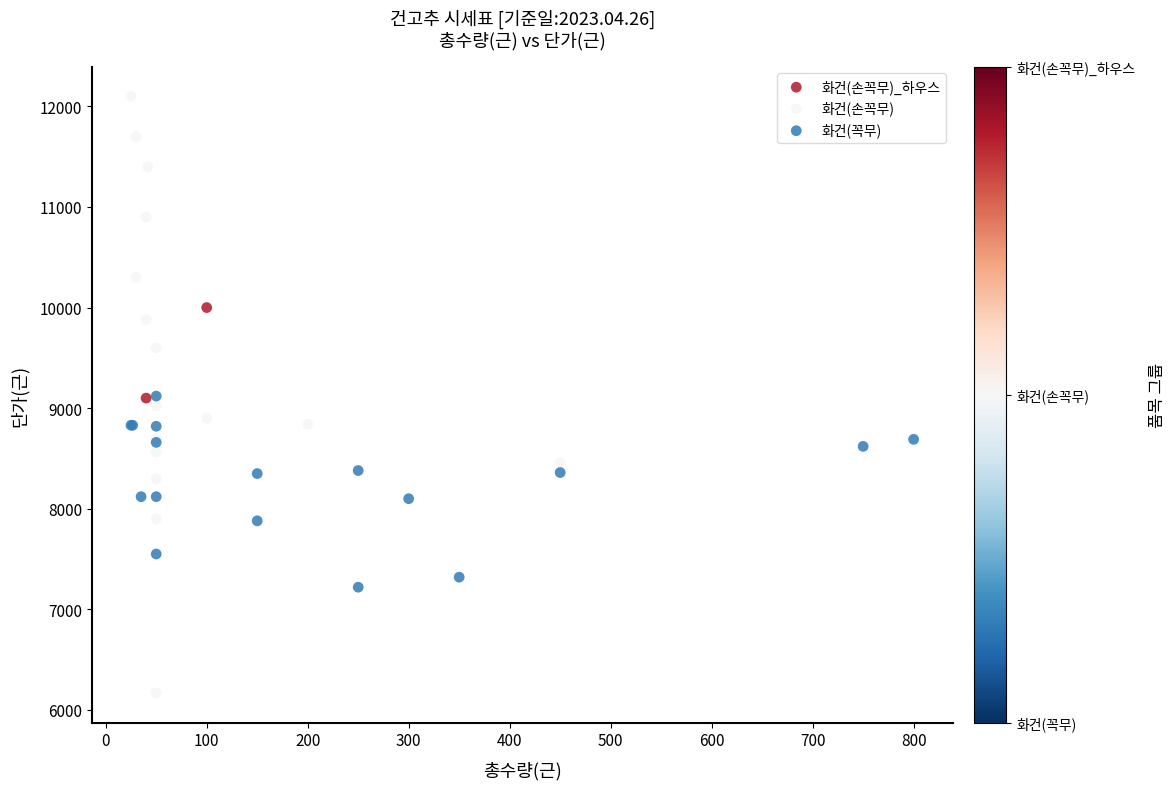

What are all the series names shown in the legend?

화건(손꼭무)_하우스, 화건(손꼭무), 화건(꼭무)